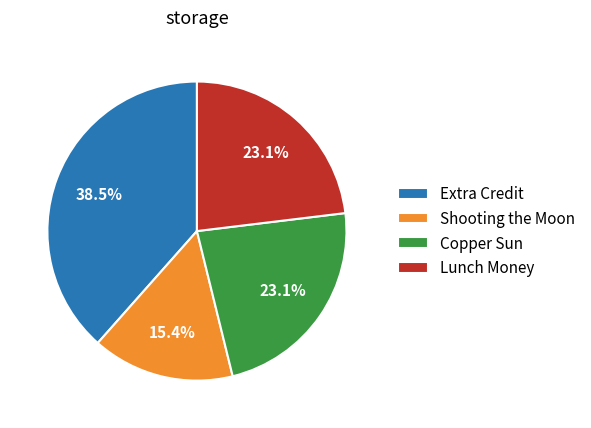

To the nearest percent, what is the difference between the largest and smallest slice percentages?

23%